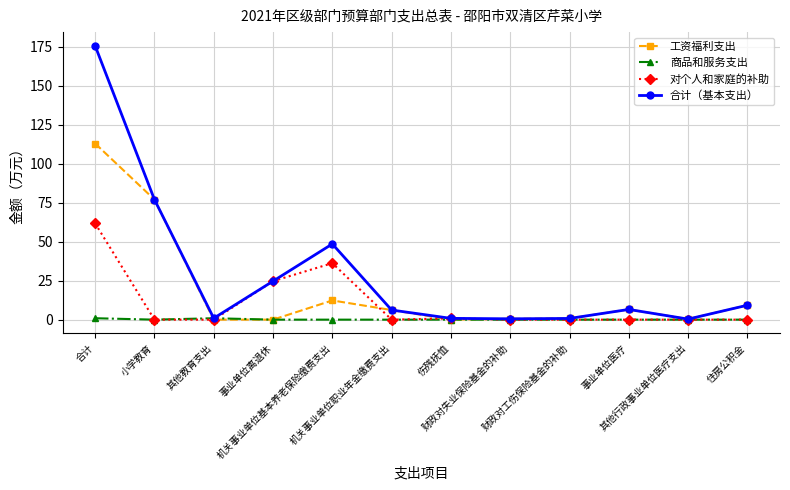

Is this an area chart (filled region under the line)?

No